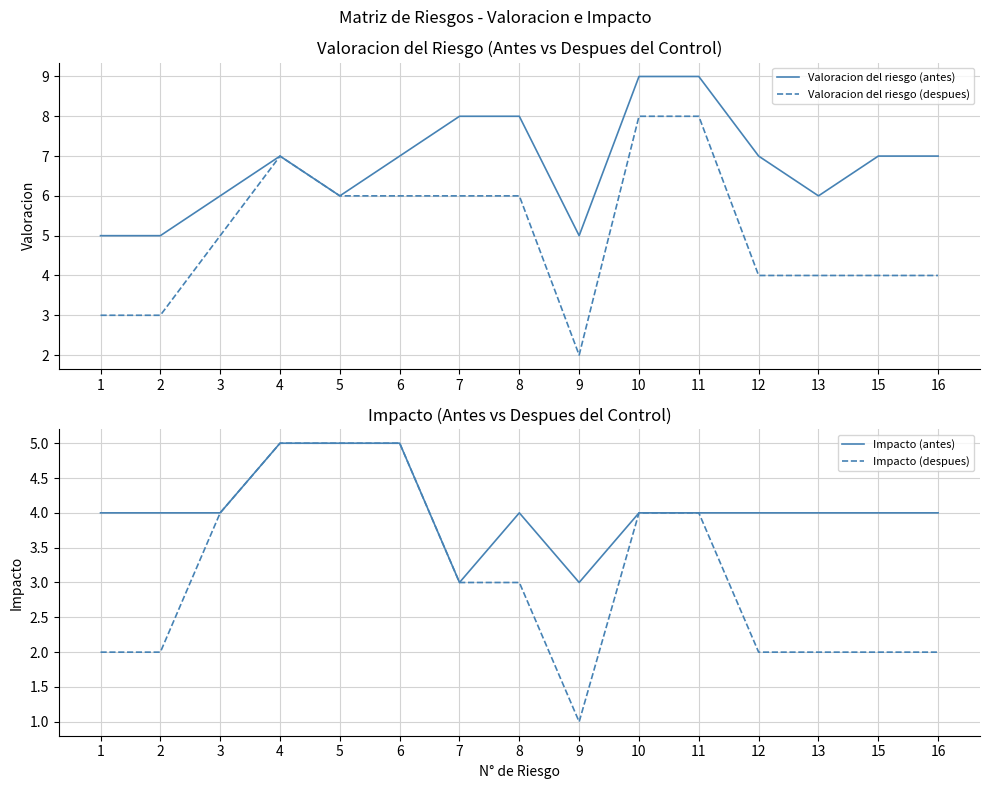

Rank the categories by Valoracion del riesgo (antes) value from lowest to highest.

1, 2, 9, 3, 5, 13, 4, 6, 12, 15, 16, 7, 8, 10, 11